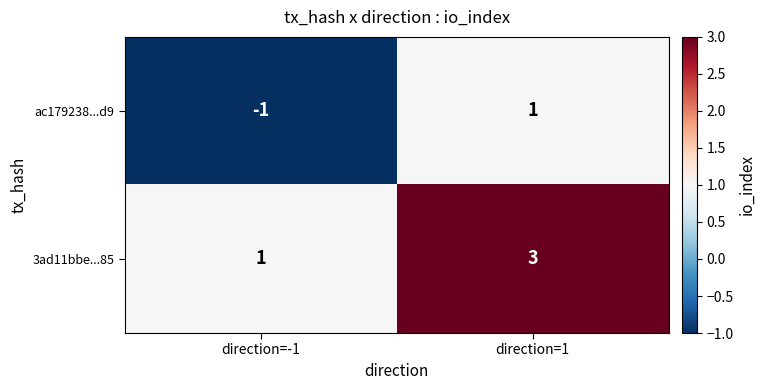

List the series in order of their overall mean, lowest first.

ac179238...d9, 3ad11bbe...85